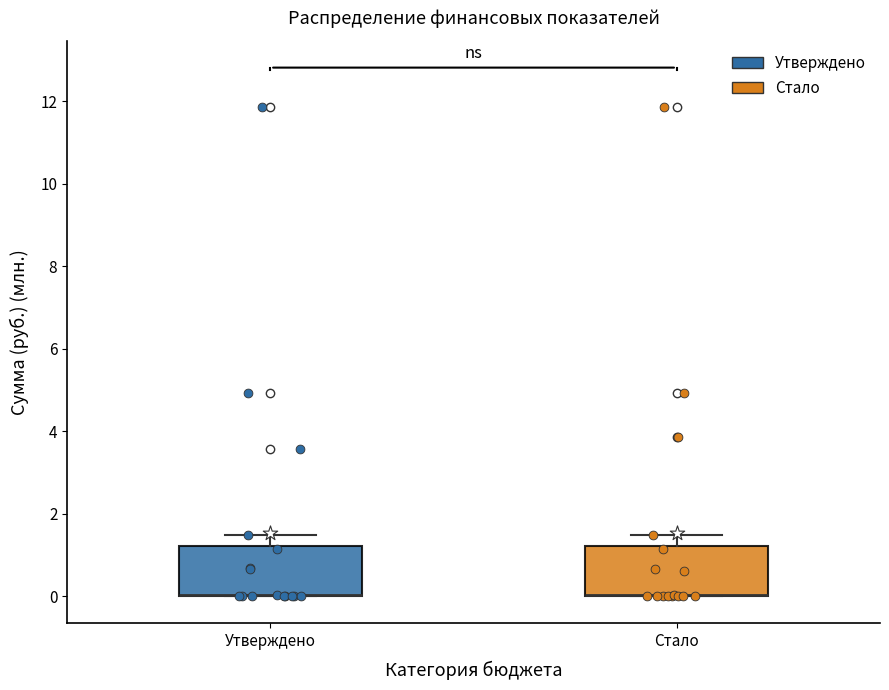

Reading left to right, read every box against the y-axis: the position of its median line, the range the box covers, and the ends of its whiskers. The values are not printed on the chart, so give them approximately, as read against the axis.

Утверждено: median 0.0 (drawn on the box's lower edge), box 0.0 to 1.2, whiskers 0.0 to 1.4
Стало: median 0.0 (drawn on the box's lower edge), box 0.0 to 1.2, whiskers 0.0 to 1.4